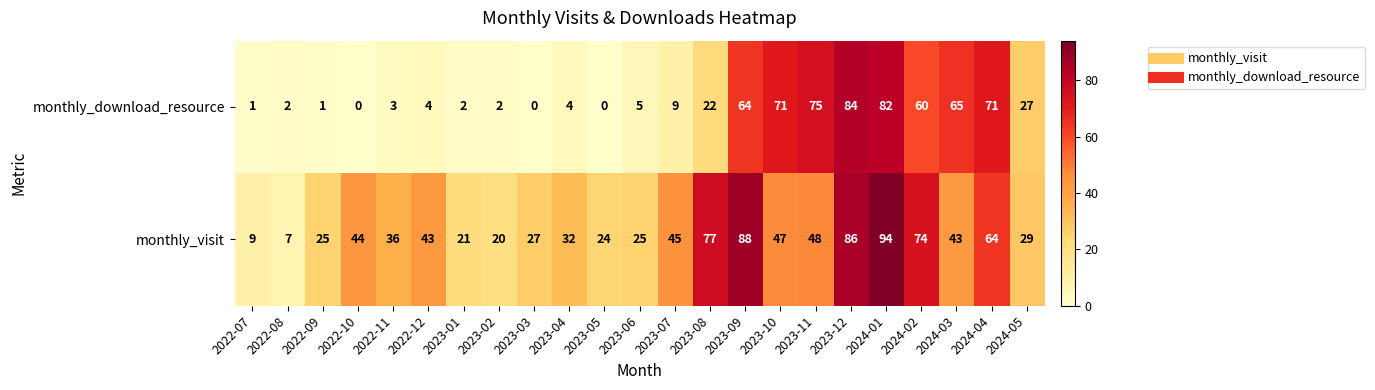

At which label does monthly_download_resource reach its peak?

2023-12